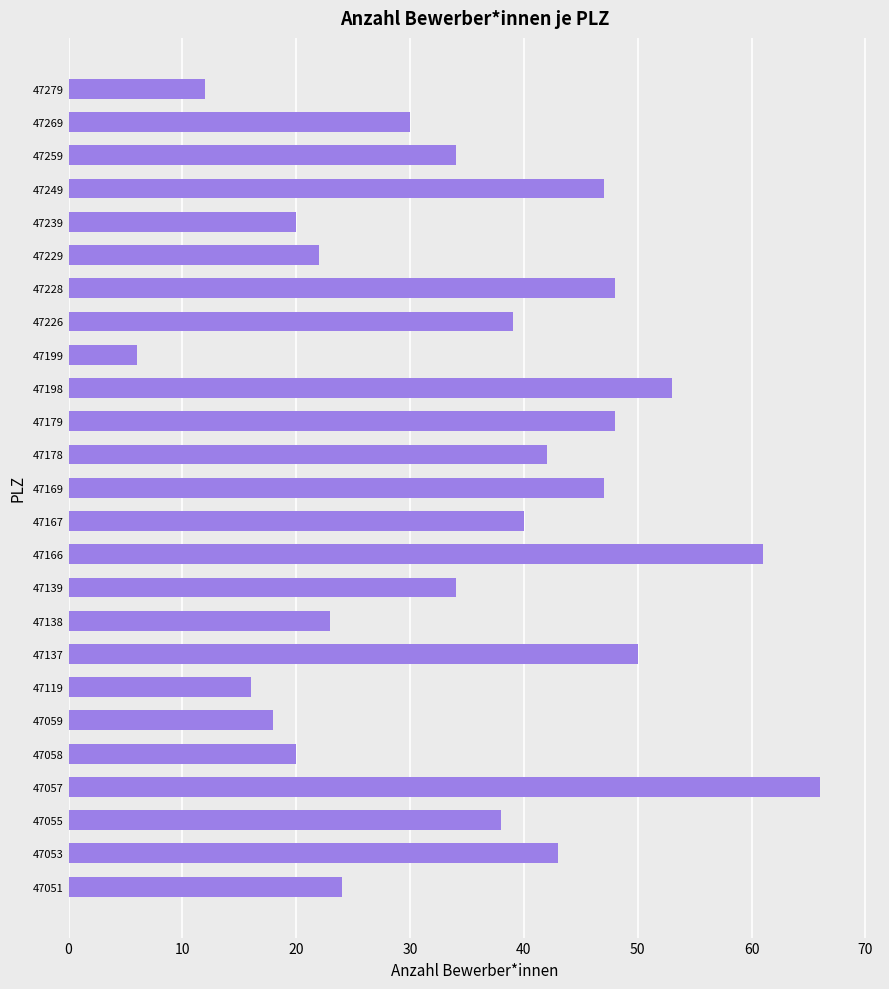

Is it true that the value at 47119 is 23?

False